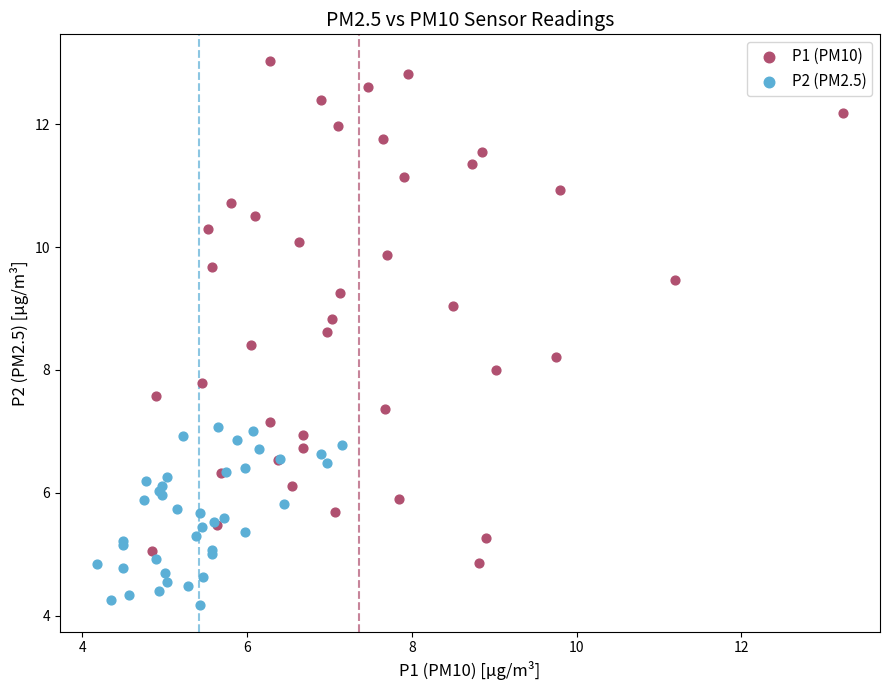

Which series reaches the maximum Y coordinate?

P1 (PM10)